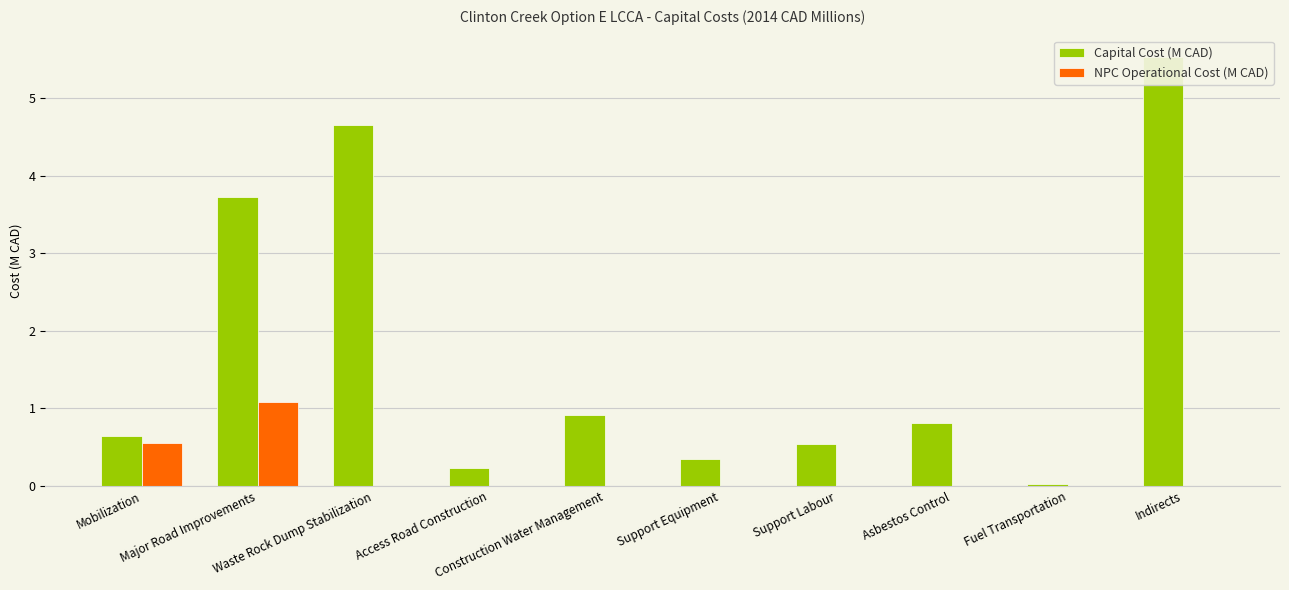

Reading right to left, extract all data points from this chart.

Capital Cost (M CAD): 5.5	0.0	0.8	0.5	0.3	0.9	0.2	4.7	3.7	0.6
NPC Operational Cost (M CAD): 0.0	0.0	0.0	0.0	0.0	0.0	0.0	0.0	1.1	0.5